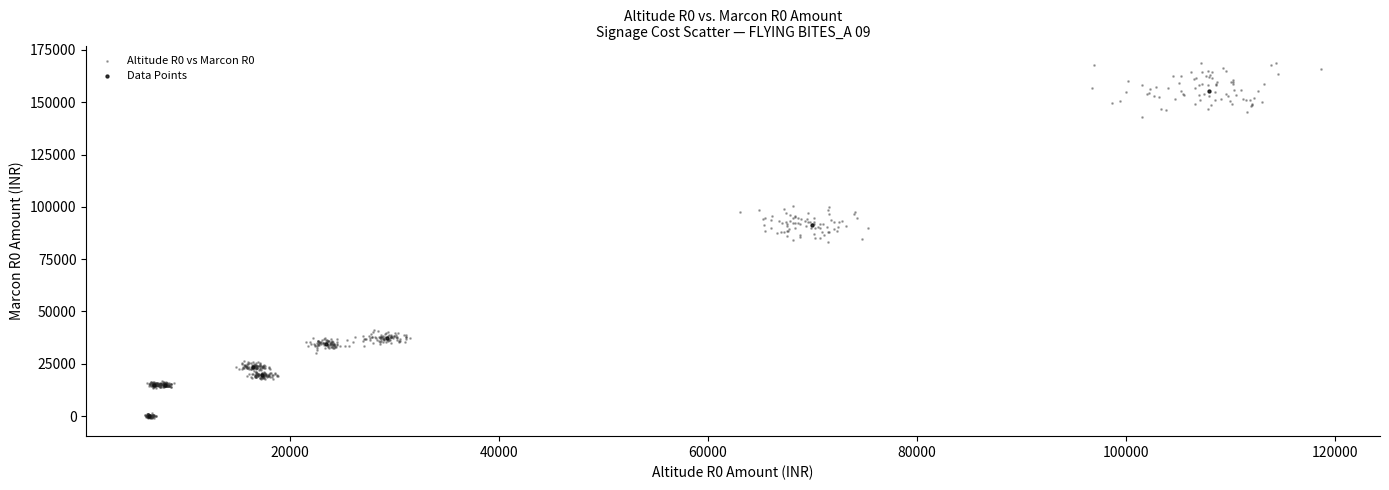

Which series contains the highest Y value?

Altitude R0 vs Marcon R0